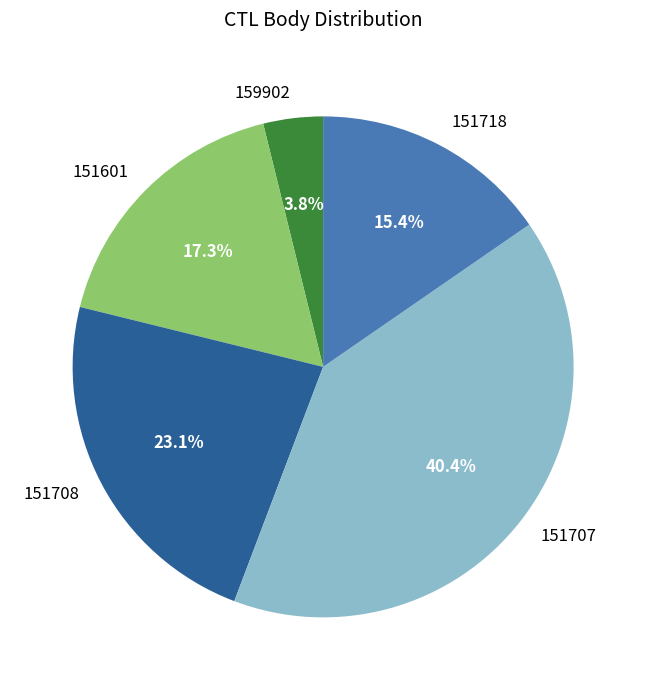

How many segments does this pie chart have?

5